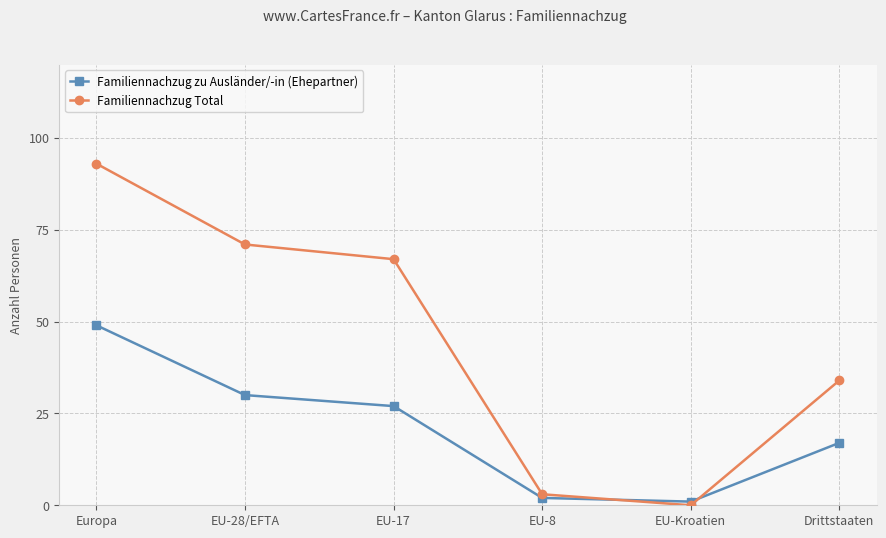

Does the chart have visible grid lines?

Yes